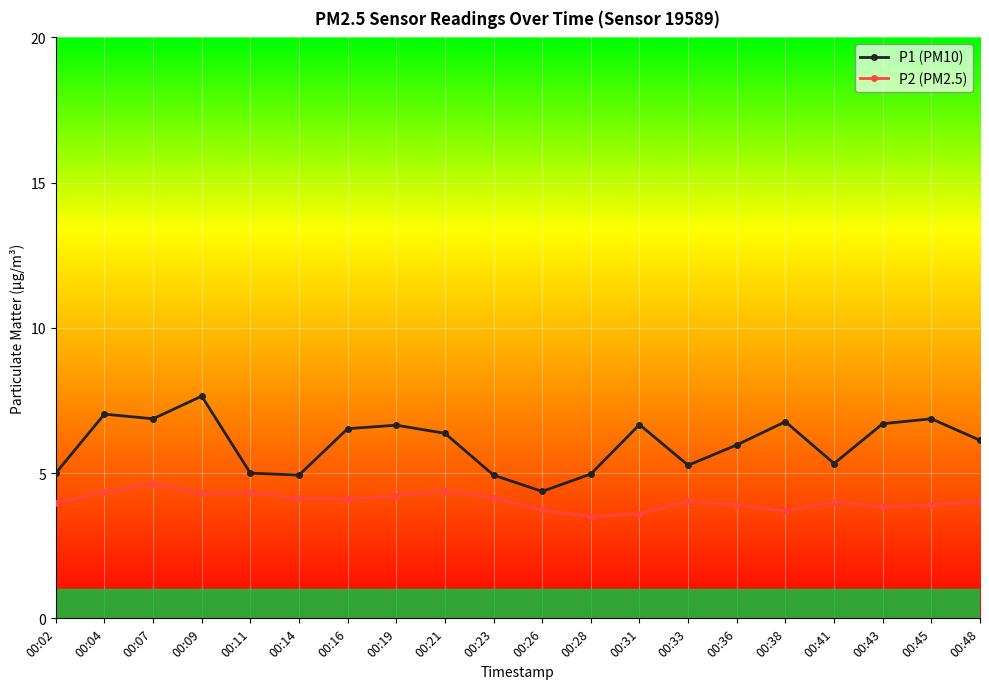

What is the greatest value displayed?

7.7